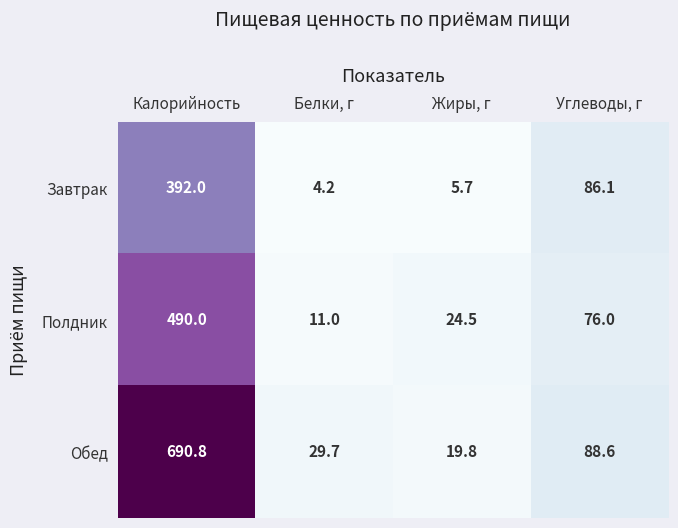

List the labels in order of Обед value, smallest first.

Жиры, г, Белки, г, Углеводы, г, Калорийность